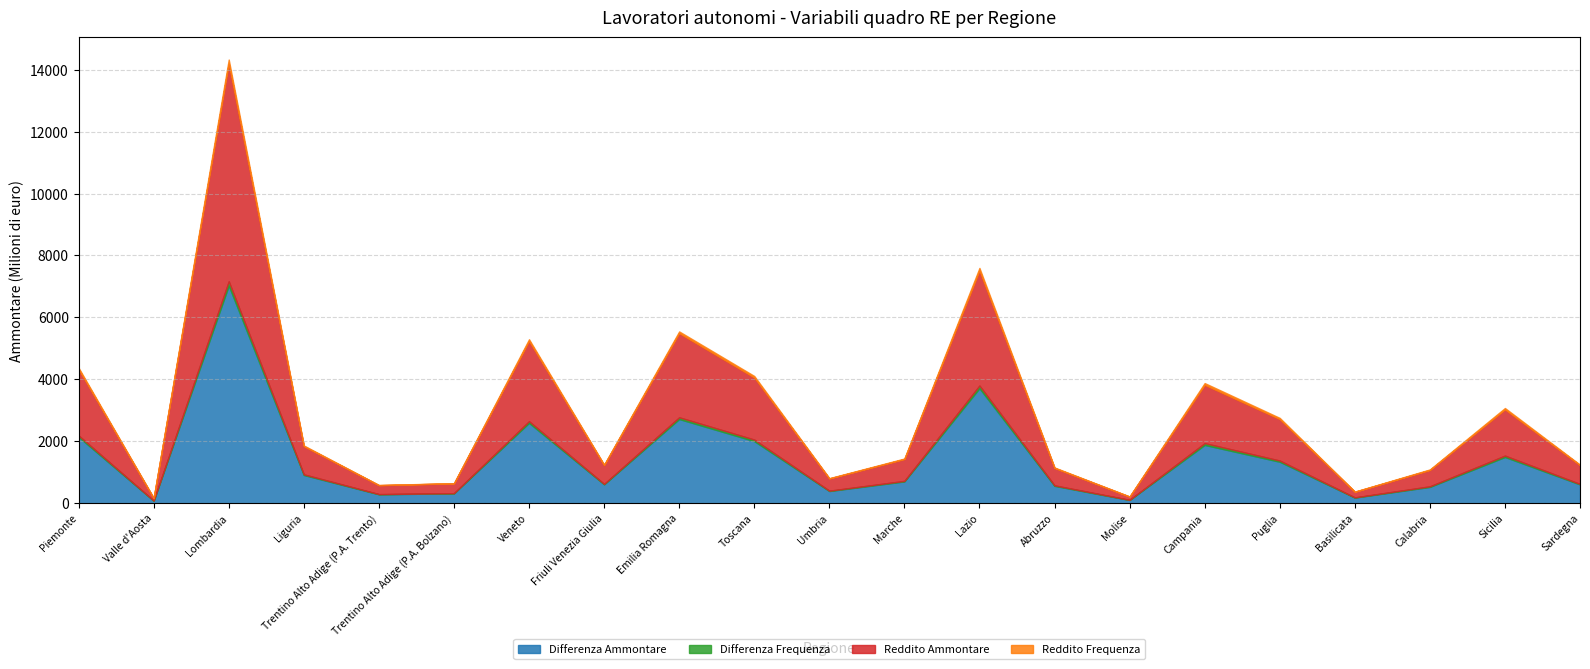

True or false: Differenza Ammontare has a value of 1493160 at Sicilia.

True